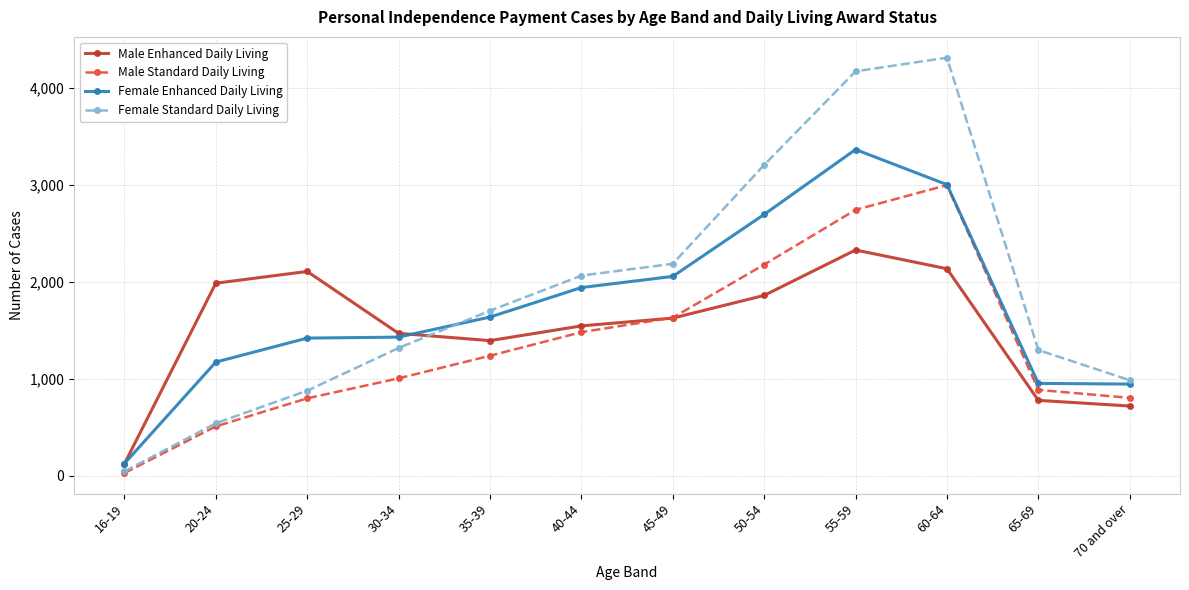

How many data points in Male Standard Daily Living are less than 1238?

6